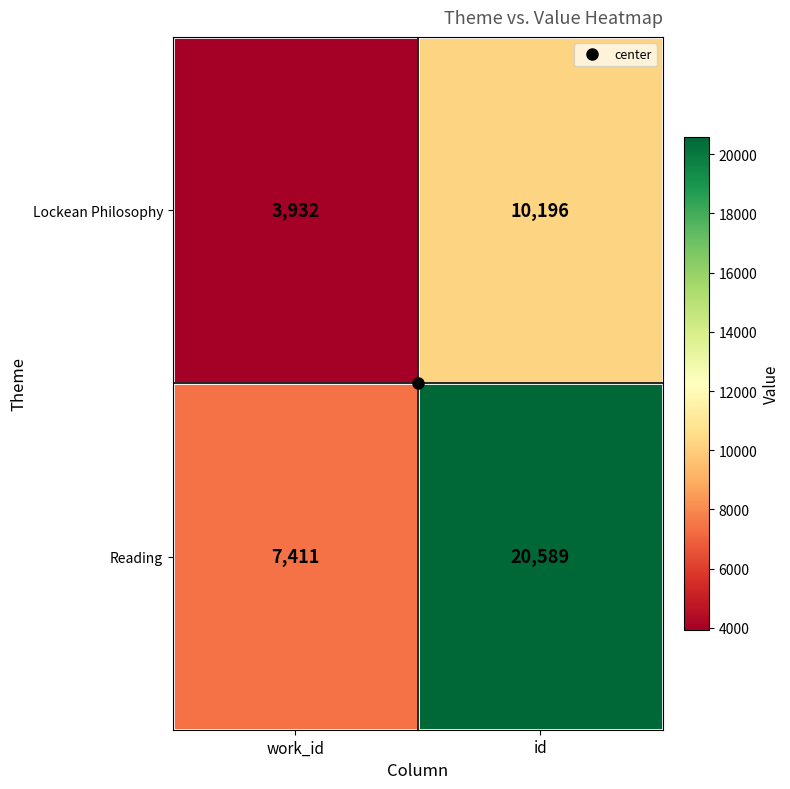

The value of Lockean Philosophy at id is 10196. True or false?

True